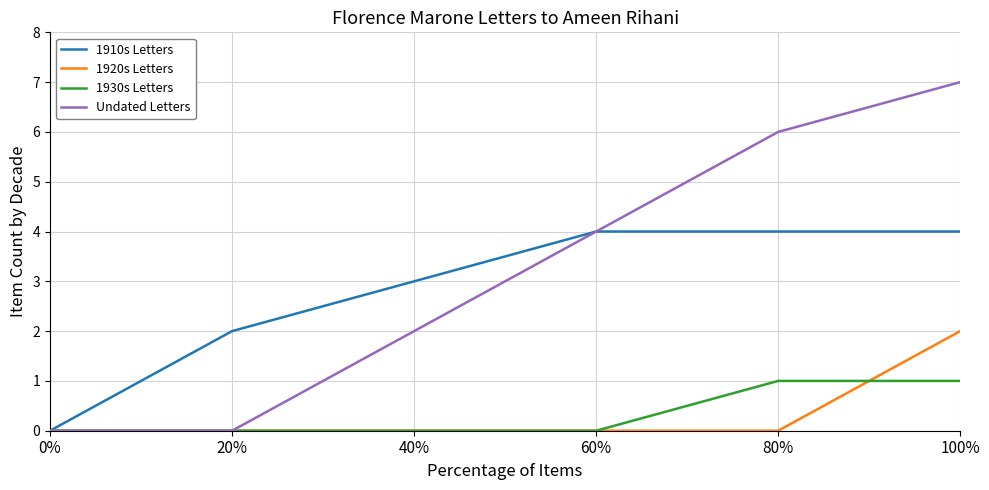

What is the sum of the 1910s Letters values at 0% and 100%?

4